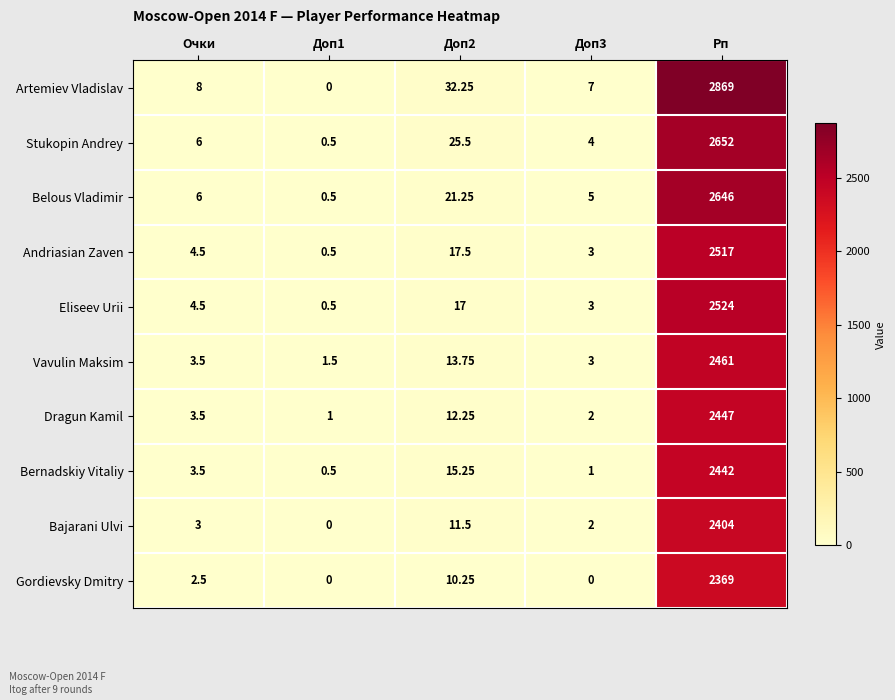

At which category is the sum across all series the highest?

Рп